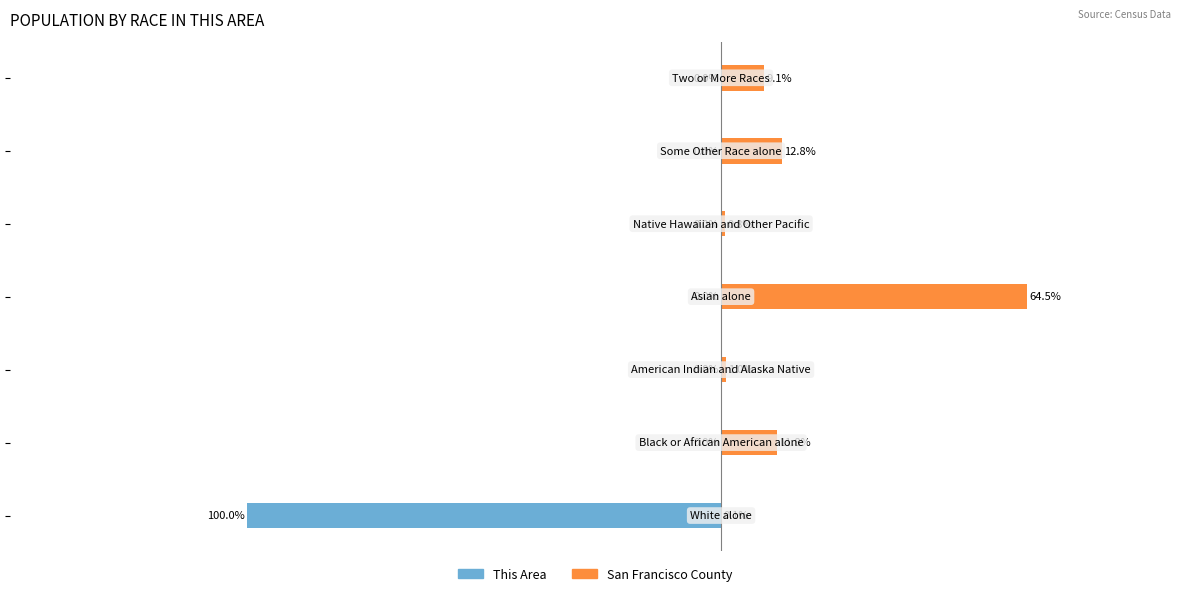

The This Area series shows -22.0 at −150. True or false?

False